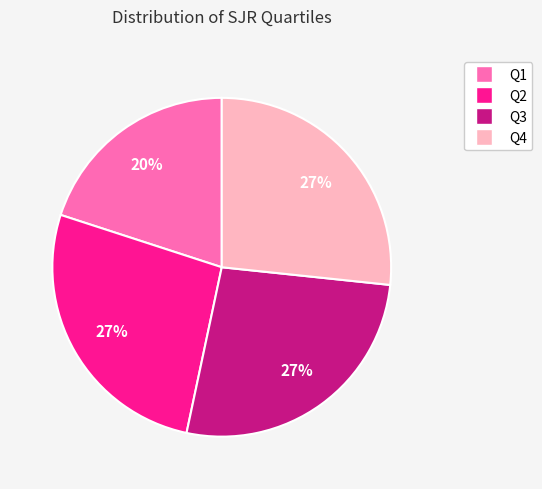

Does Q4 represent more than half of the total?

No